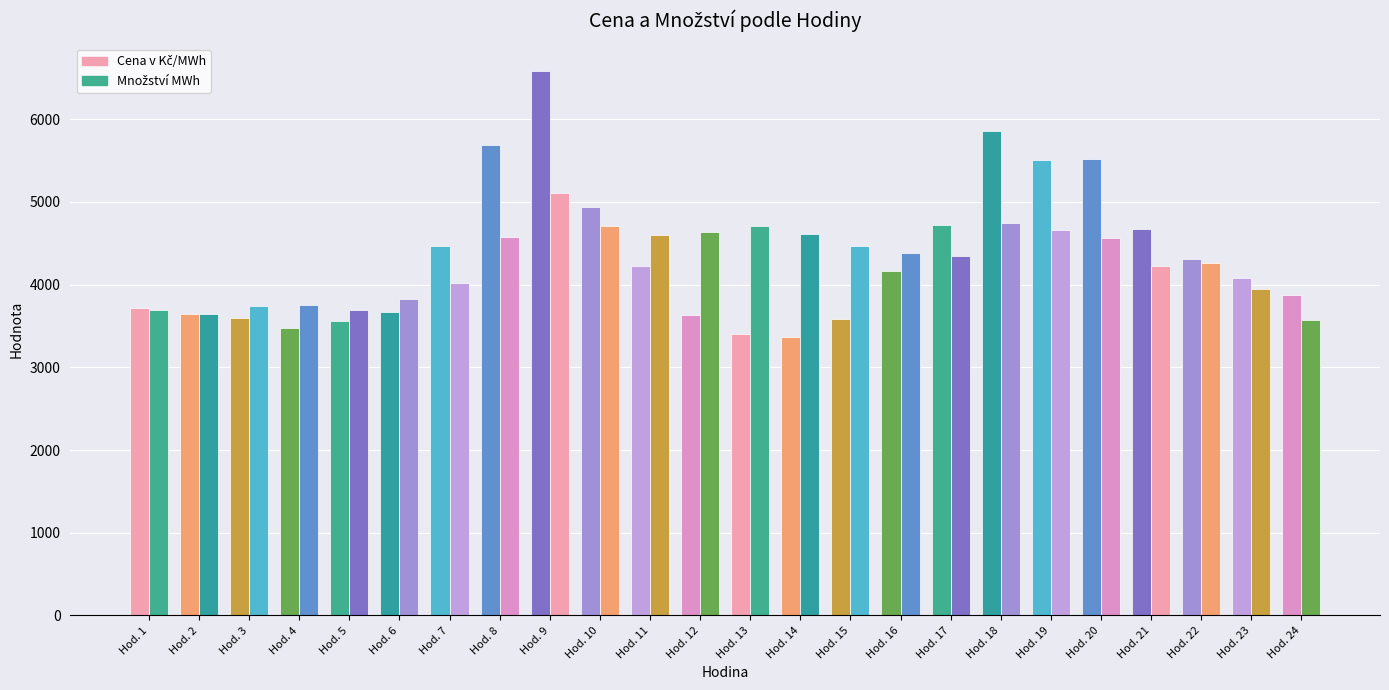

What is the highest value of the Cena v Kč/MWh series?

6577.1